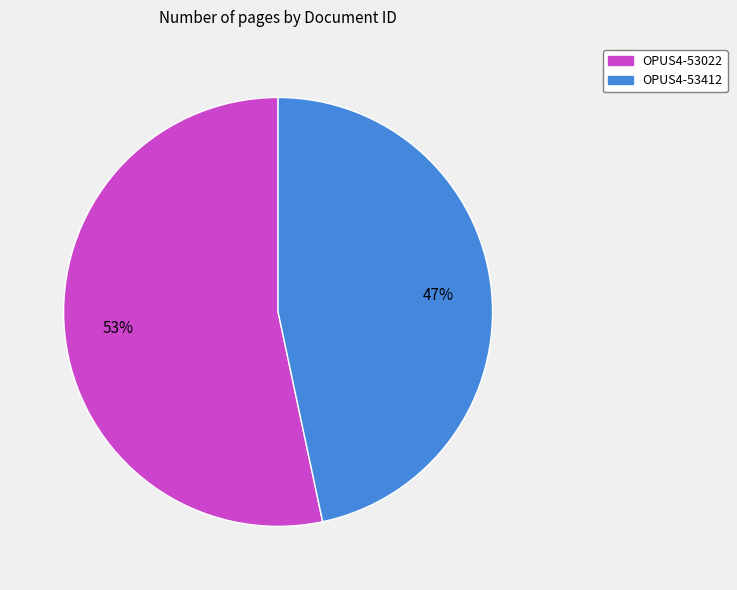

To the nearest percent, what is the average slice percentage?

50%